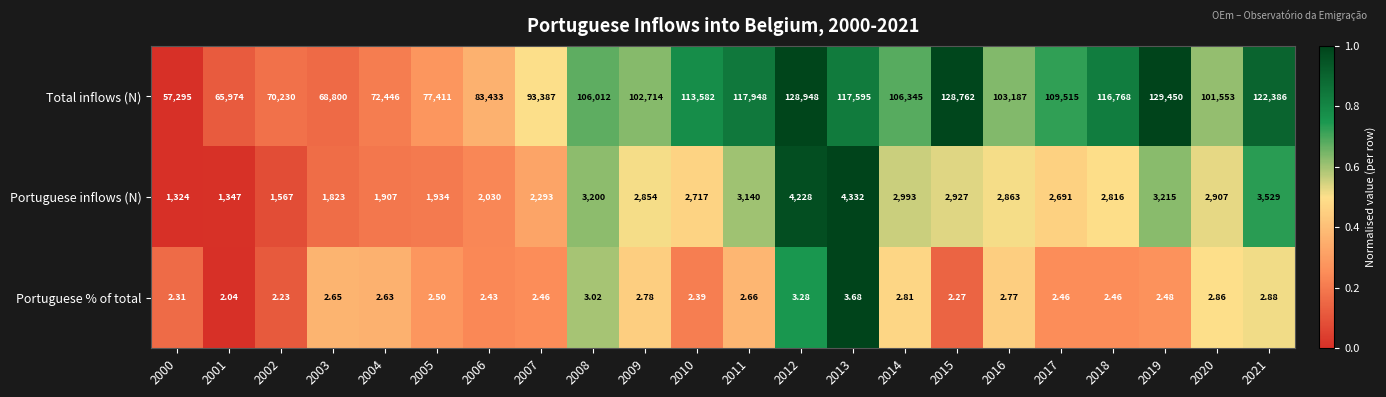

List the series in order of their peak value, highest first.

Total inflows (N), Portuguese inflows (N), Portuguese % of total